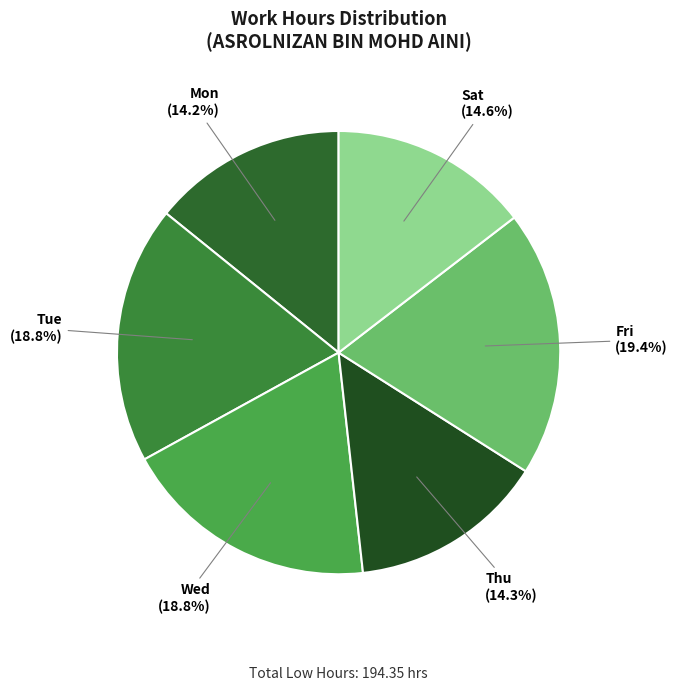

How many slices are in this pie chart?

6